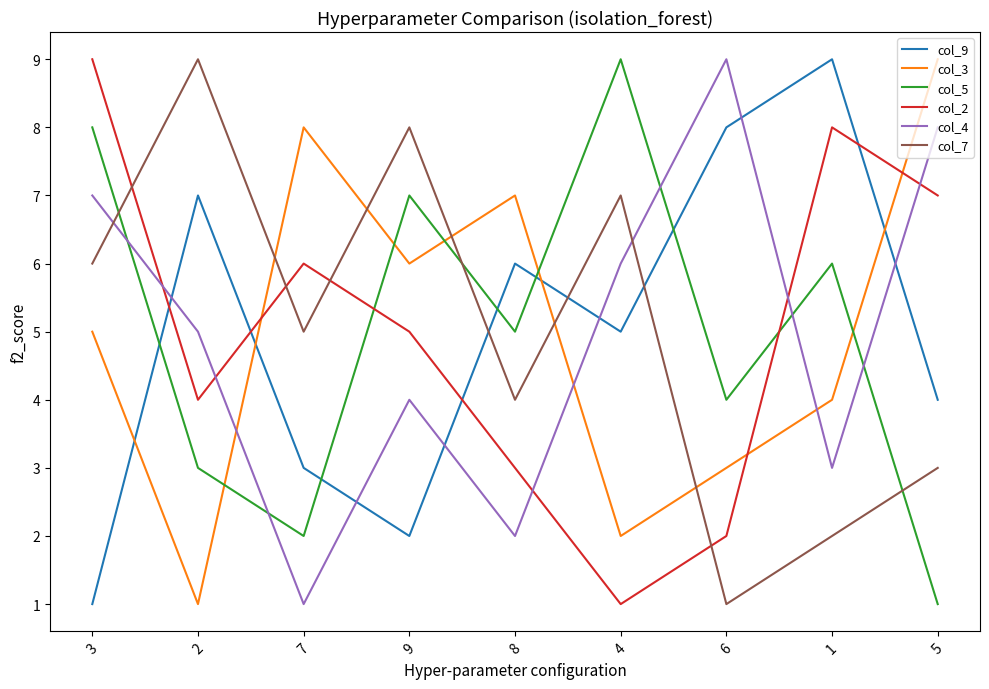

What position from the right is 9?

6